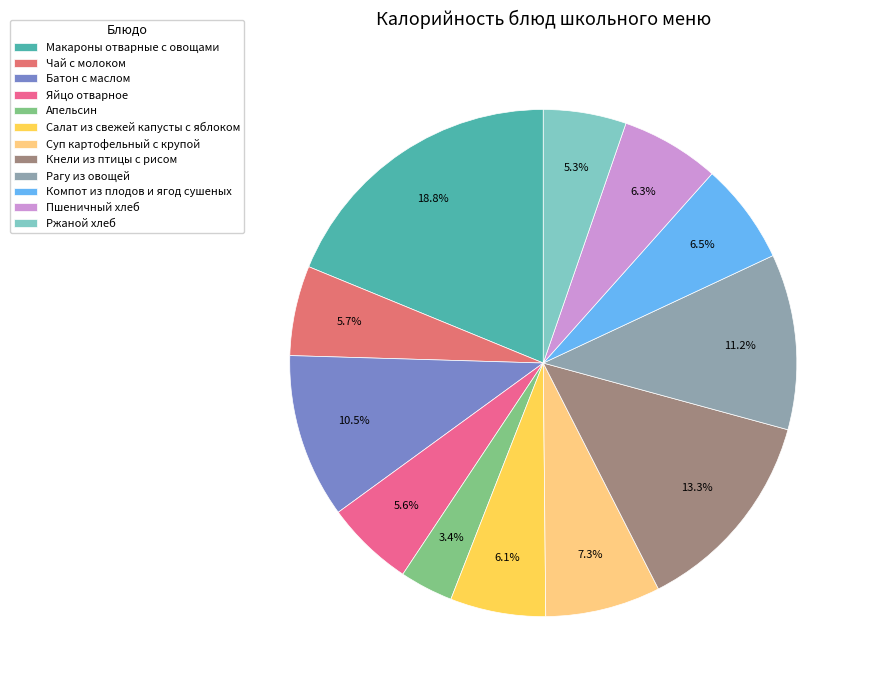

To the nearest percent, what portion does Кнели из птицы с рисом represent?

13%